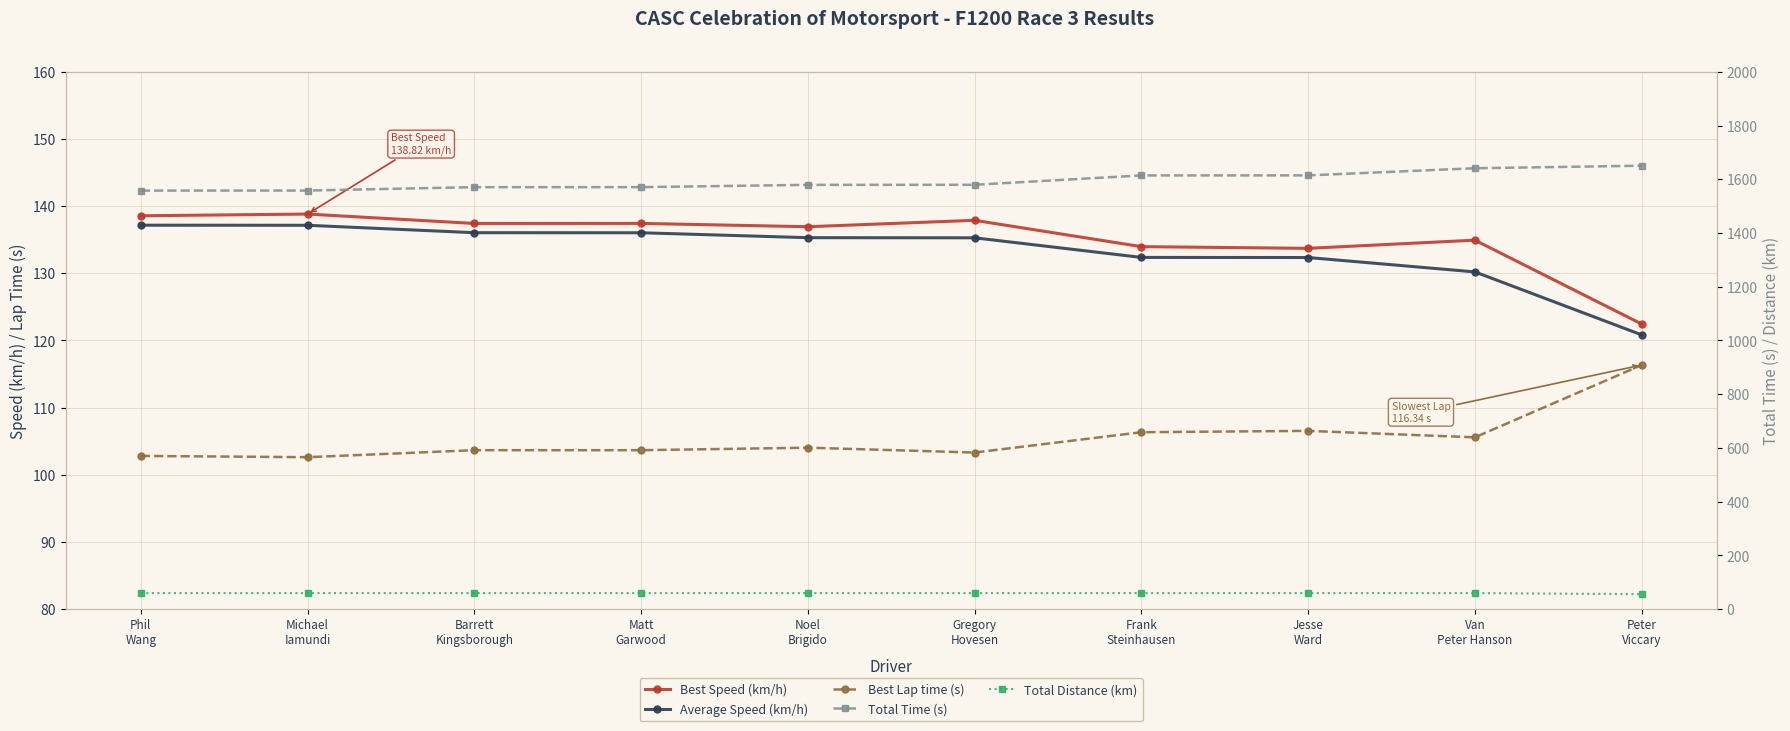

True or false: Total Time (s) has a value of 1558.0 at Michael
Iamundi.

True